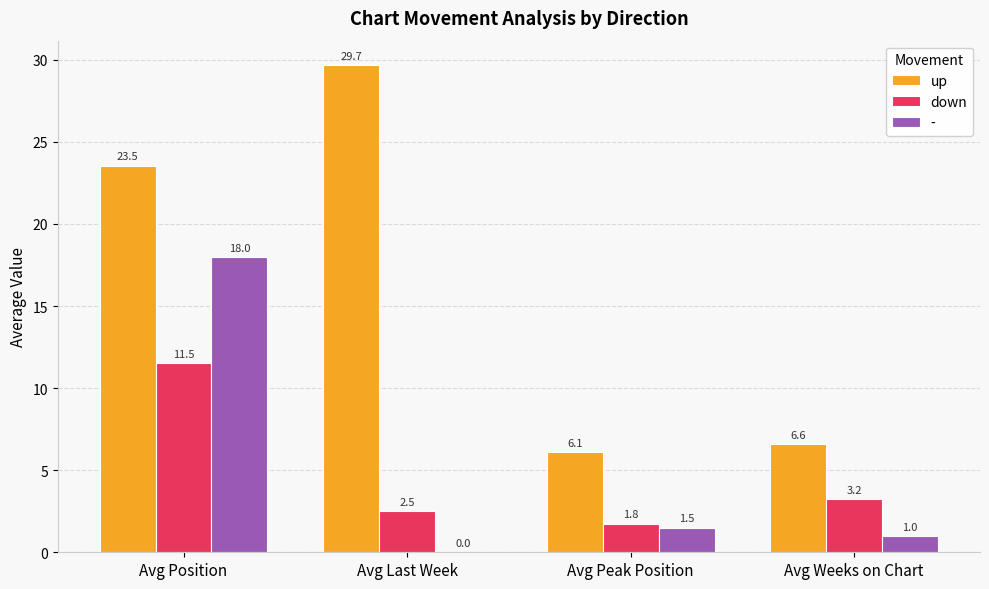

Is it true that up equals 3.0 at Avg Peak Position?

False